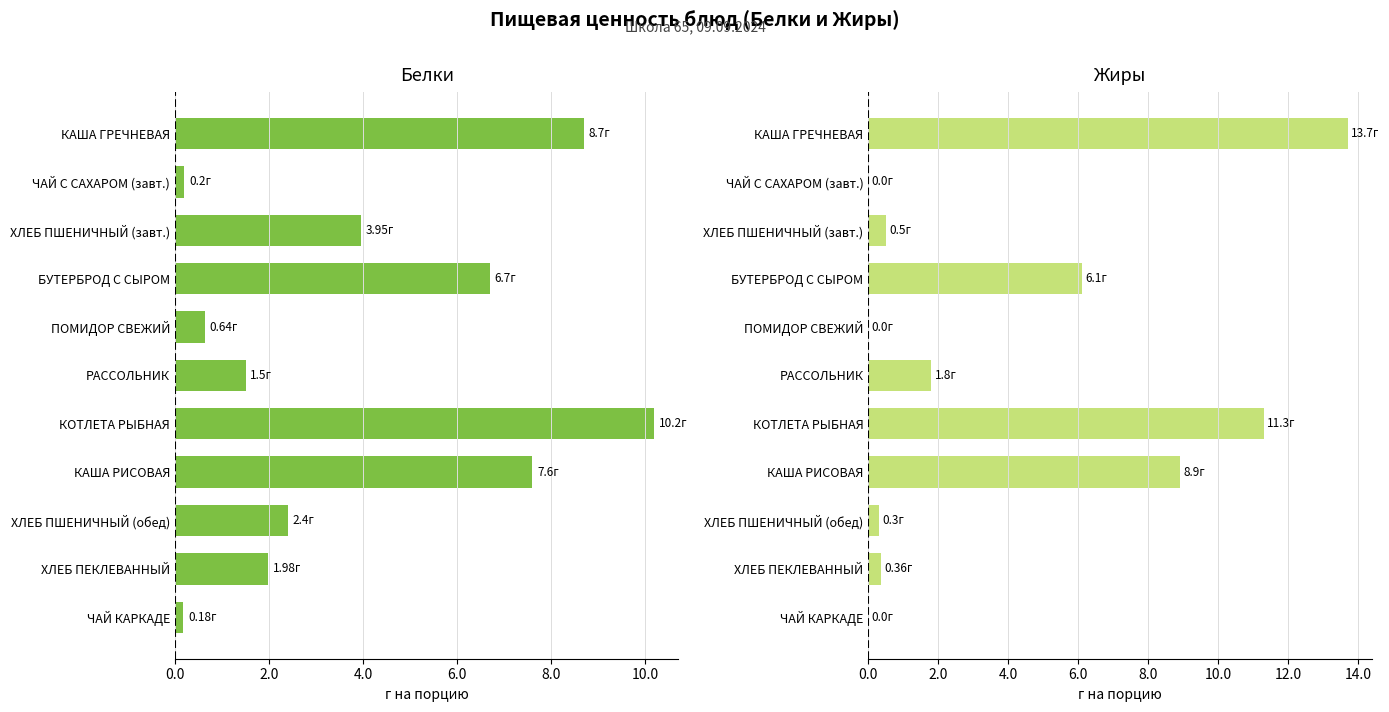

How many bars are there in total?

22